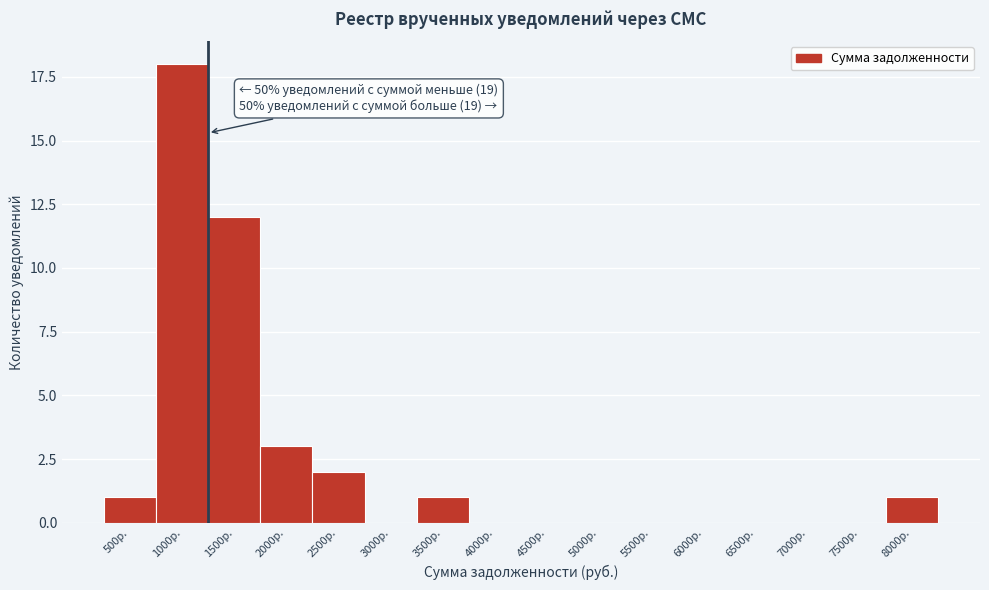

Reading left to right, list all the values displayed in this chart.

500р.=1	1000р.=18	1500р.=12	2000р.=3	2500р.=2	3000р.=0	3500р.=1	4000р.=0	4500р.=0	5000р.=0	5500р.=0	6000р.=0	6500р.=0	7000р.=0	7500р.=0	8000р.=1